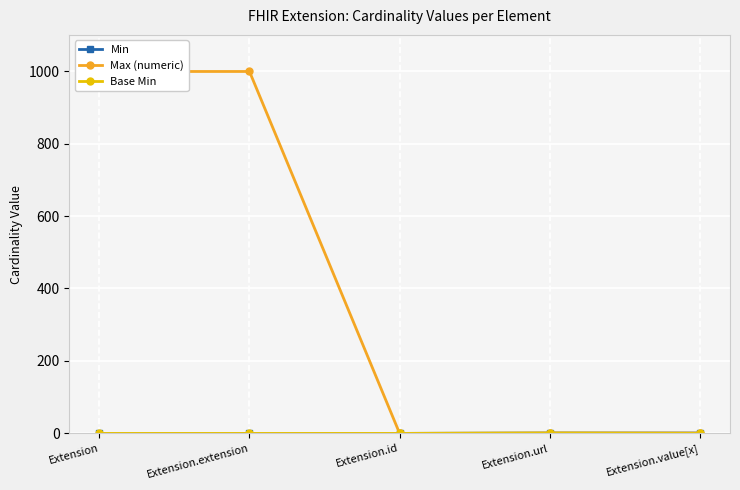

What is the value of the Max (numeric) point at the 2nd from the left?

999